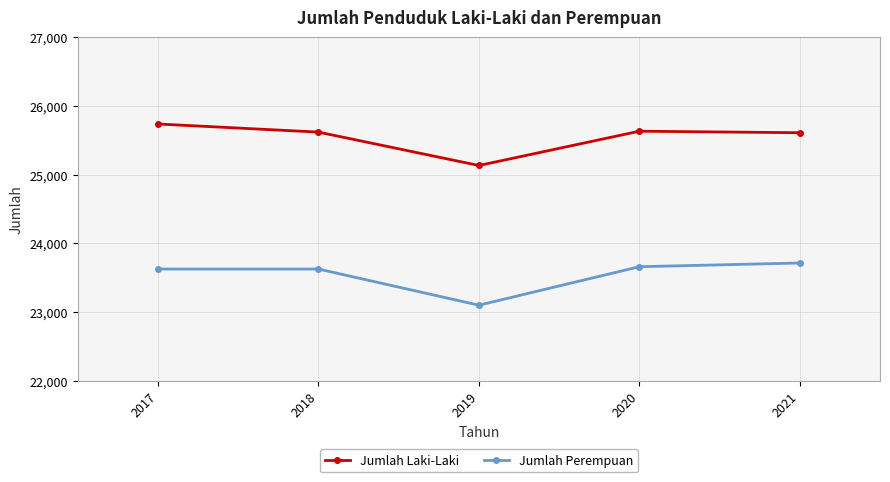

What is the approximate value of Jumlah Perempuan at 2019, to the nearest 50?

23100